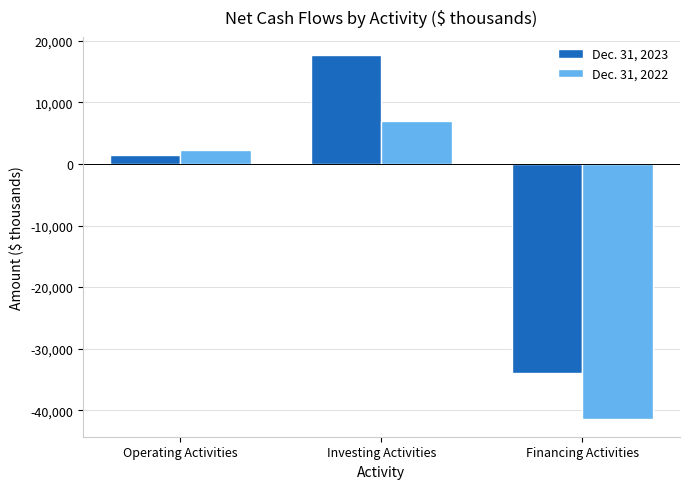

Reading left to right, list all the values displayed in this chart.

Dec. 31, 2023: 1399	17660	-33910
Dec. 31, 2022: 2225	7014	-41328